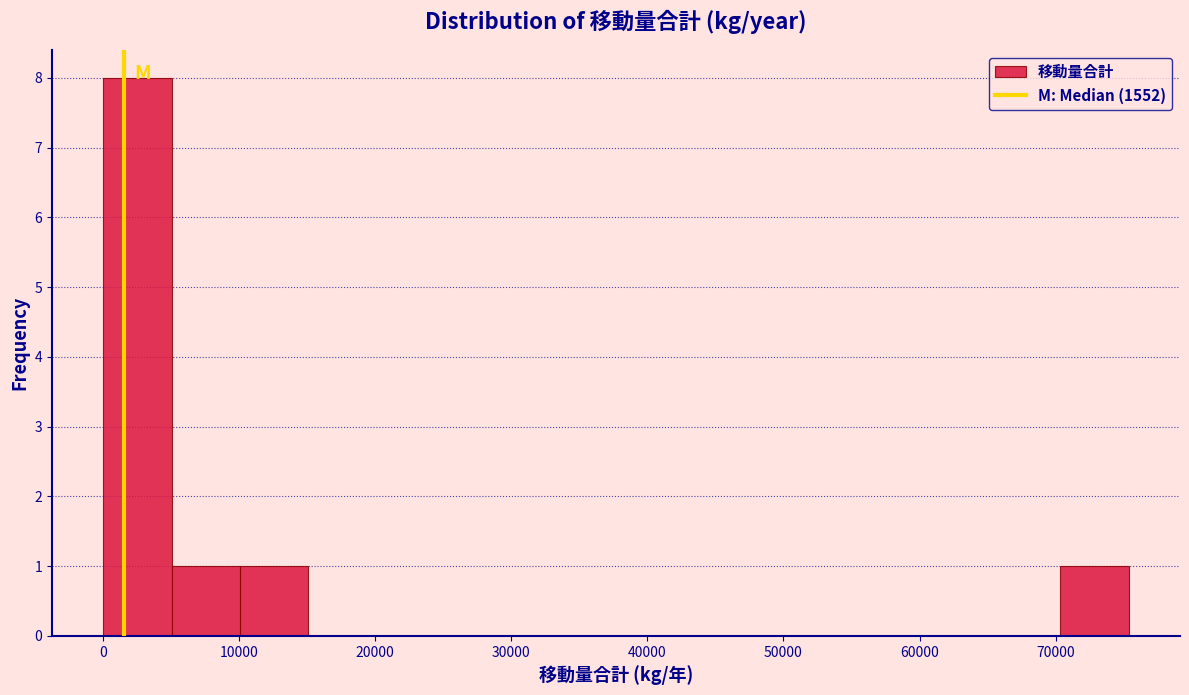

Reading left to right, list every bar in this chart as the range it spans on the x-axis followed by its height. Neither the bar edges nor the heights are printed on the chart, so give them approximately, as read against the axes.

0 to 5000: 8
5000 to 10000: 1
10000 to 15000: 1
15000 to 20000: 0
20000 to 25000: 0
25000 to 30000: 0
30000 to 35000: 0
35000 to 40000: 0
40000 to 45000: 0
45000 to 50000: 0
50000 to 55000: 0
55000 to 60000: 0
60000 to 65000: 0
65000 to 70000: 0
70000 to 75000: 1